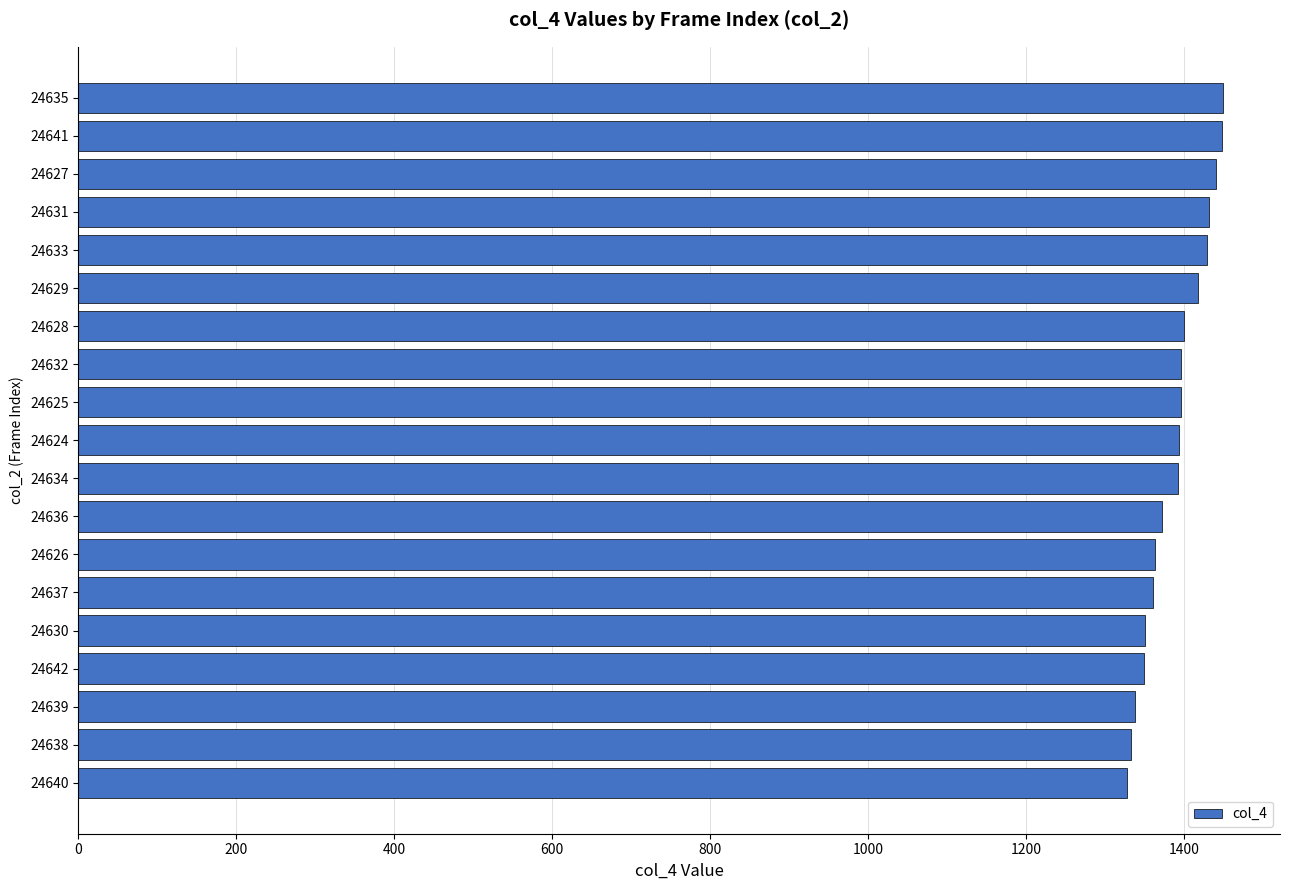

What is the maximum value shown in the chart?

1449